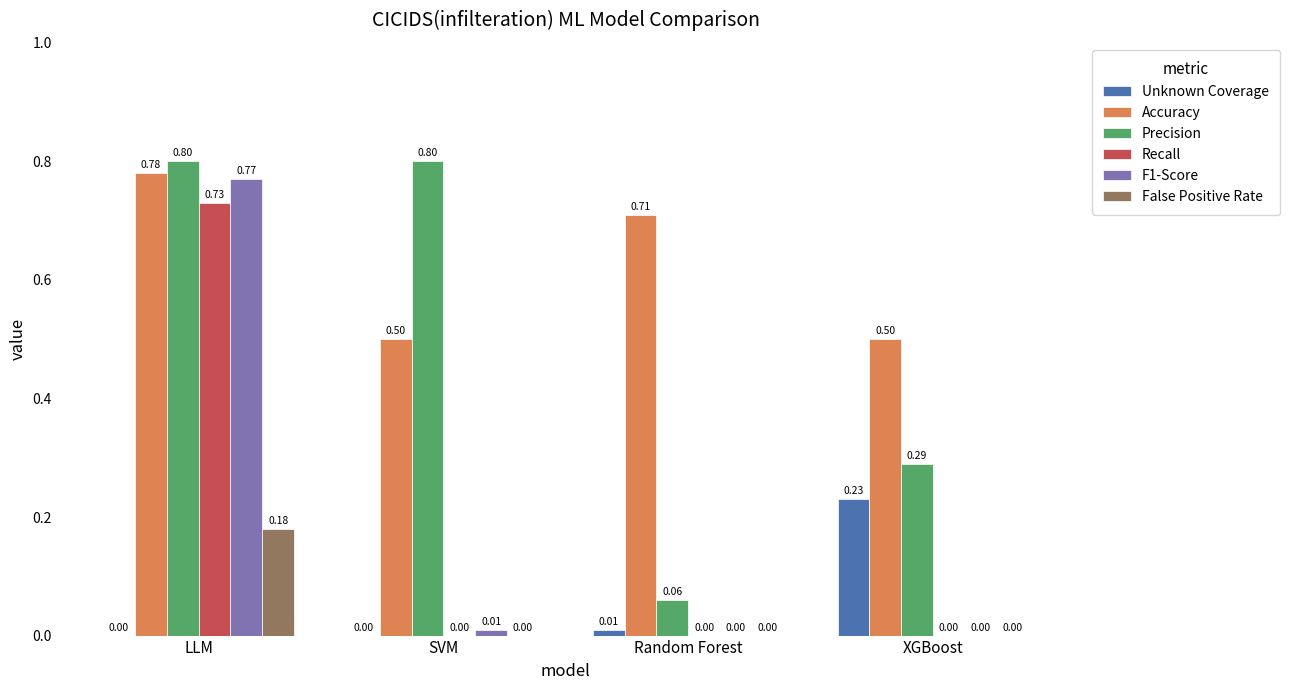

What is the sum of all F1-Score values?

0.8